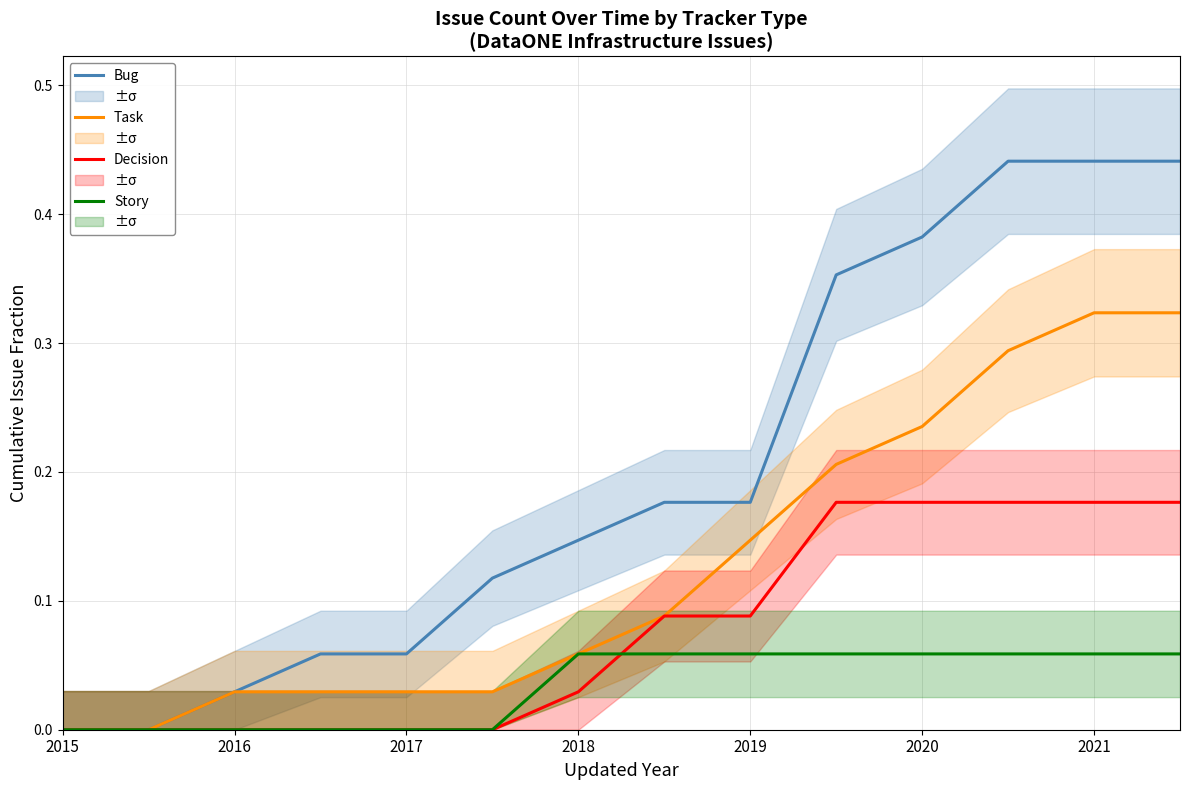

At how many categories does at least one series exceed 0?

12